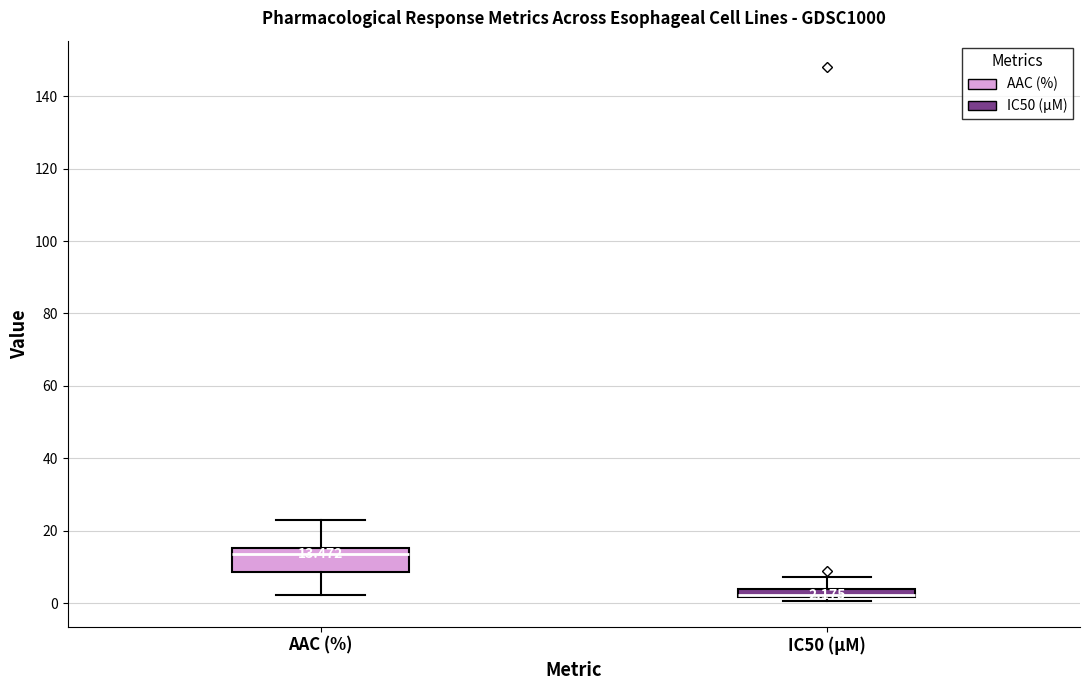

Comparing the boxes themselves (not the whiskers), which one is the tallest?

AAC (%)